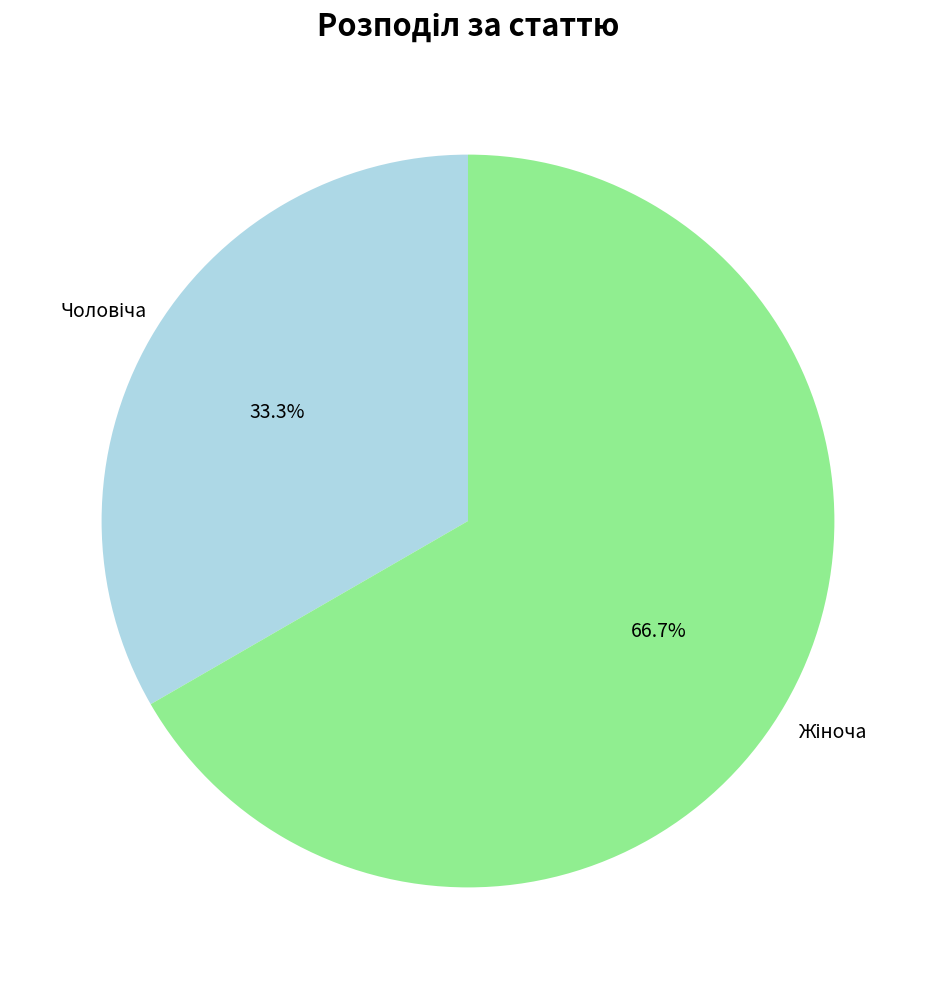

Does any single category account for the majority?

Yes